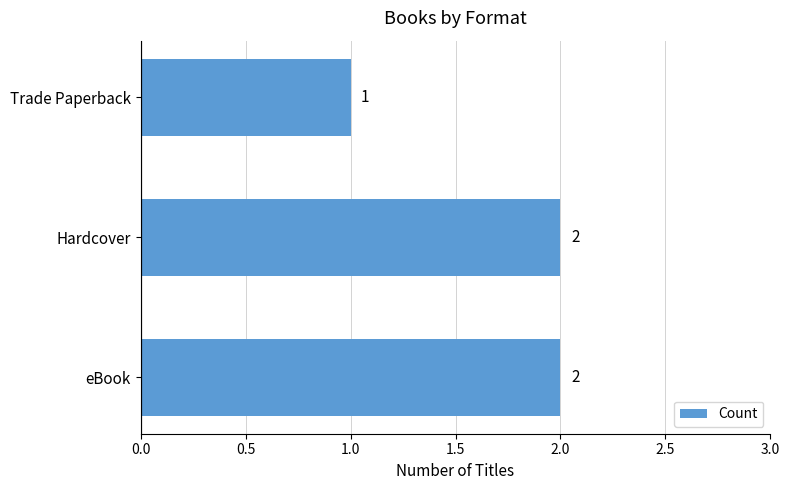

Approximately how many times larger is the value at Trade Paperback compared to eBook?

0.5